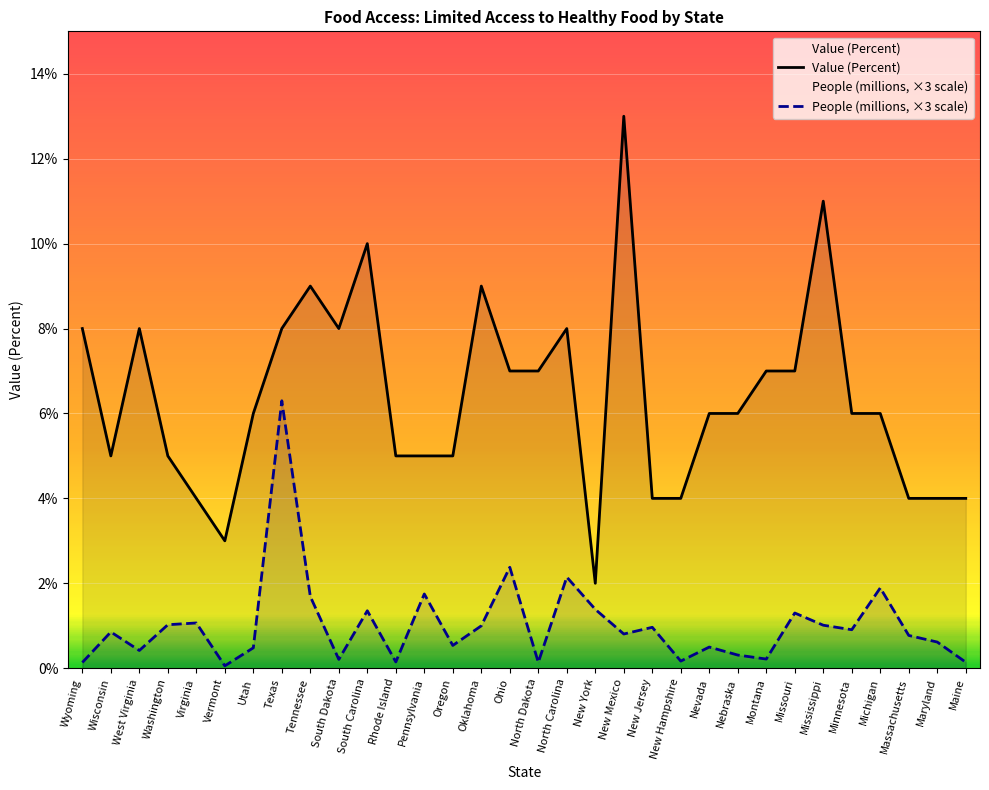

What is the average value of the People (millions, ×3 scale) series?

1.0